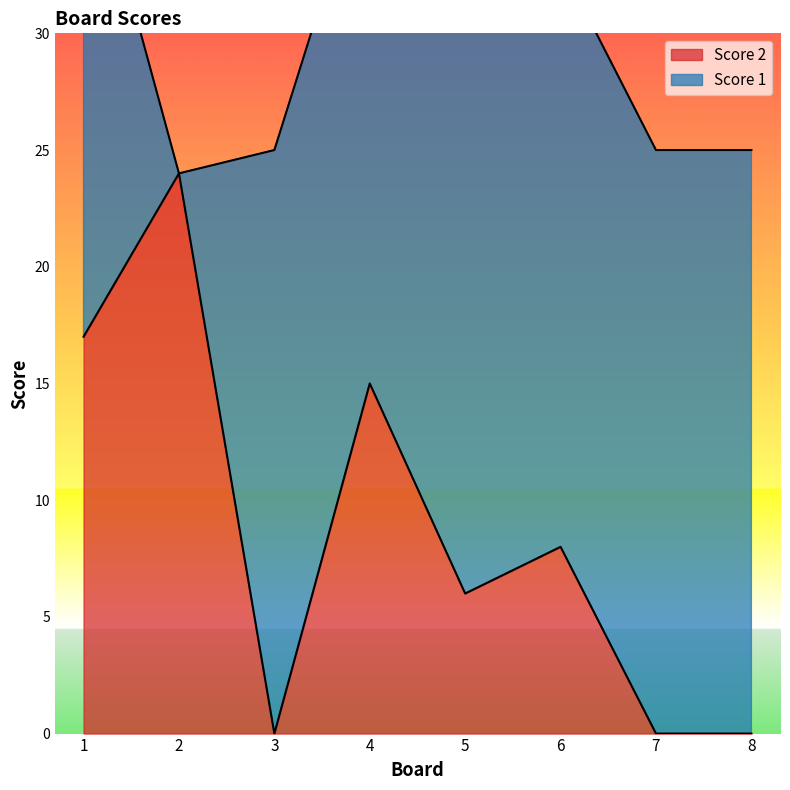

Where is the data nearest to the value 12?

4